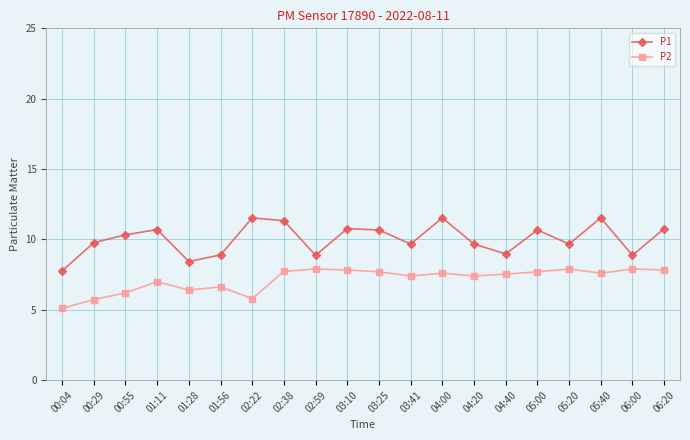

What is the label of the 17th point from the right?

01:11